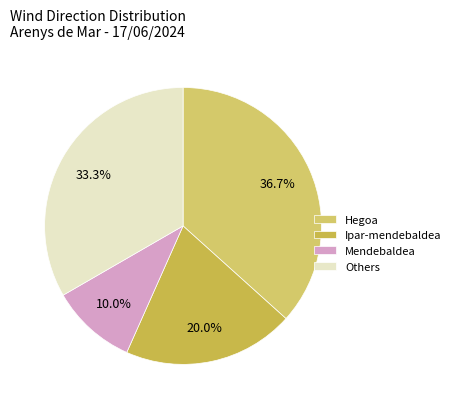

How many segments does this pie chart have?

4